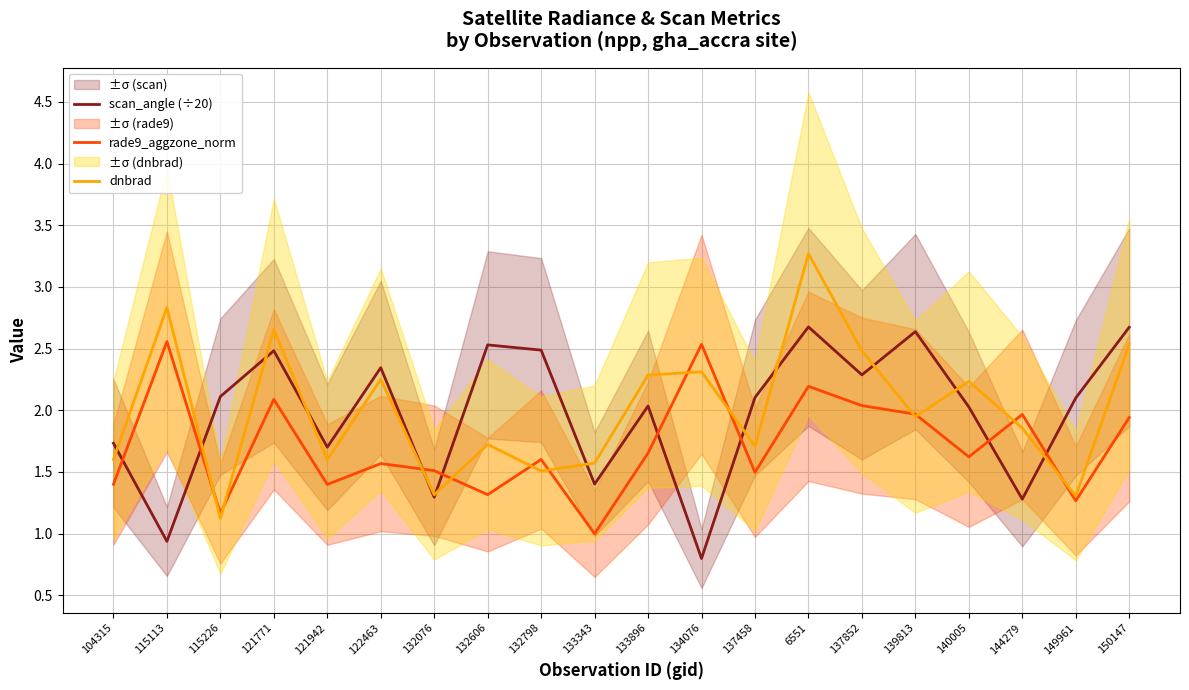

How many interior local valleys does the rade9_aggzone_norm series have?

7